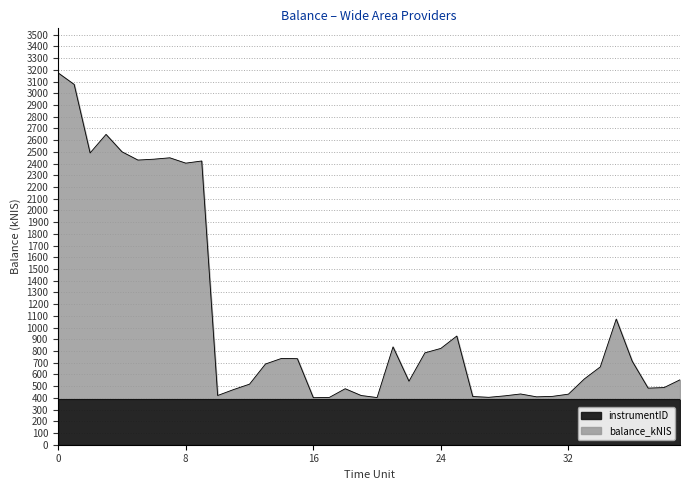

What is the maximum value for instrumentID?

393.3